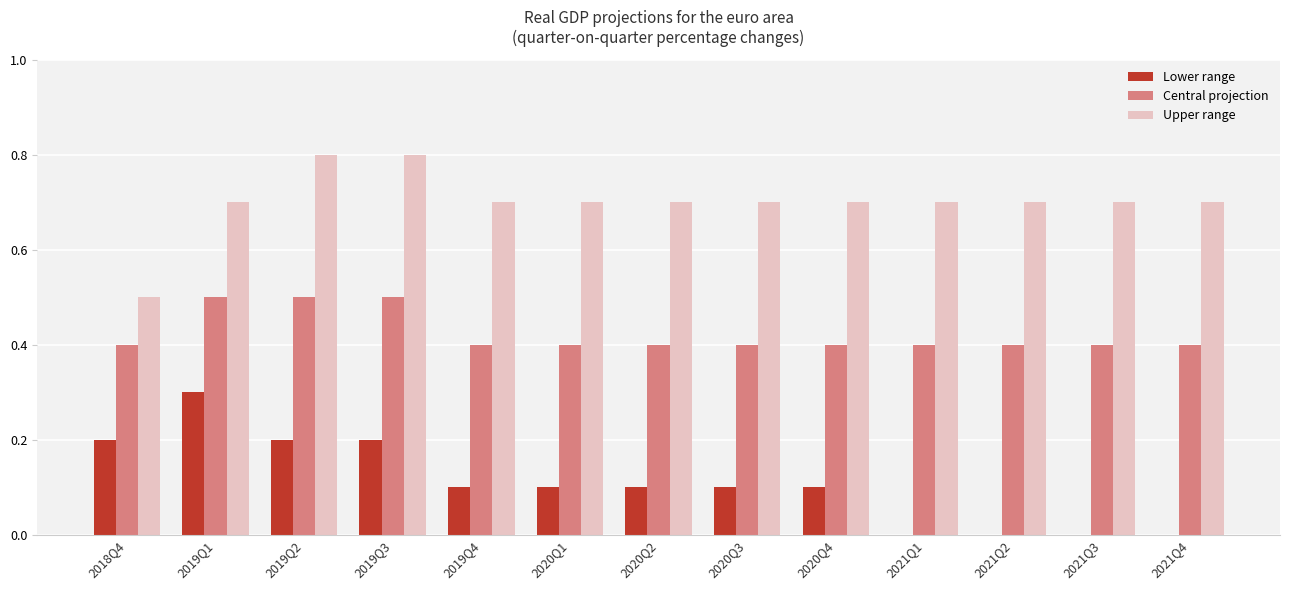

Which series has the largest total across all categories?

Upper range